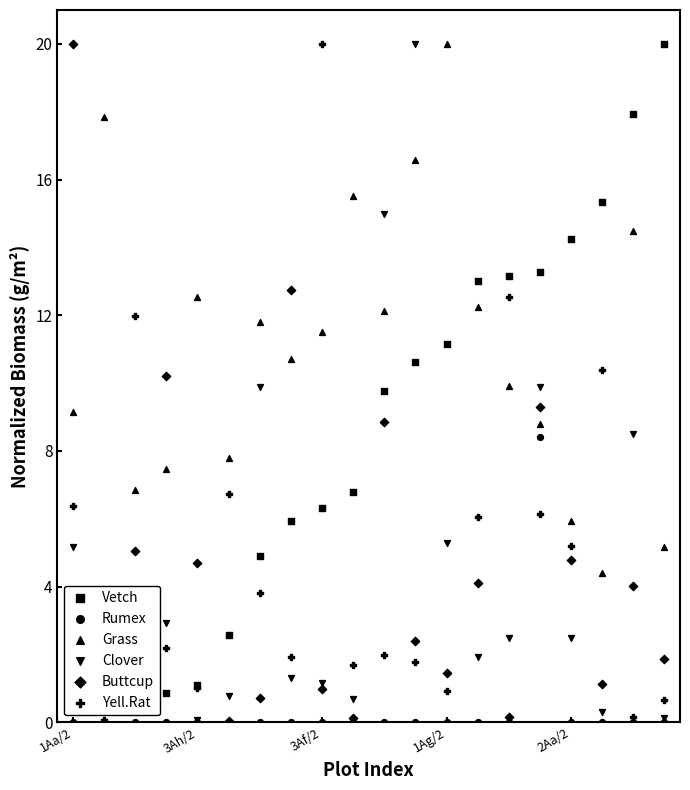

Which series contains the highest Y value?

Vetch